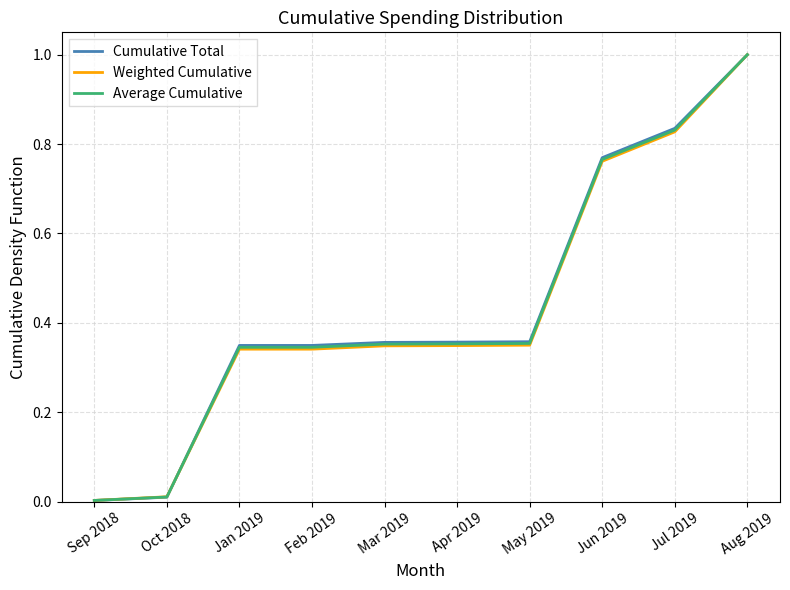

The Average Cumulative series shows 0.5 at May 2019. True or false?

False